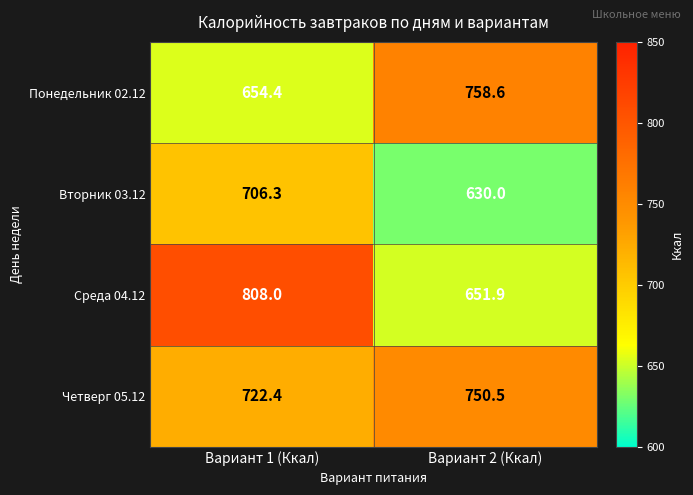

Reading left to right, list all the values displayed in this chart.

Понедельник 02.12: Вариант 1 (Ккал)=654.4	Вариант 2 (Ккал)=758.6
Вторник 03.12: Вариант 1 (Ккал)=706.3	Вариант 2 (Ккал)=630.0
Среда 04.12: Вариант 1 (Ккал)=808.0	Вариант 2 (Ккал)=651.9
Четверг 05.12: Вариант 1 (Ккал)=722.4	Вариант 2 (Ккал)=750.5